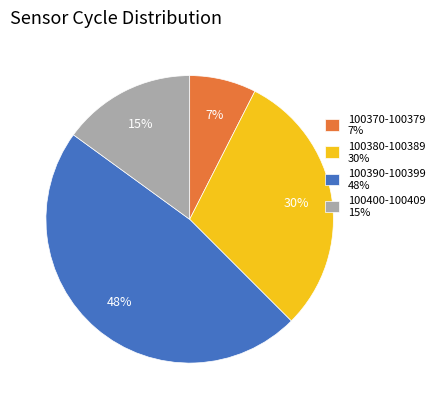

To the nearest percent, what percentage of the pie is 100390-100399 48%?

48%